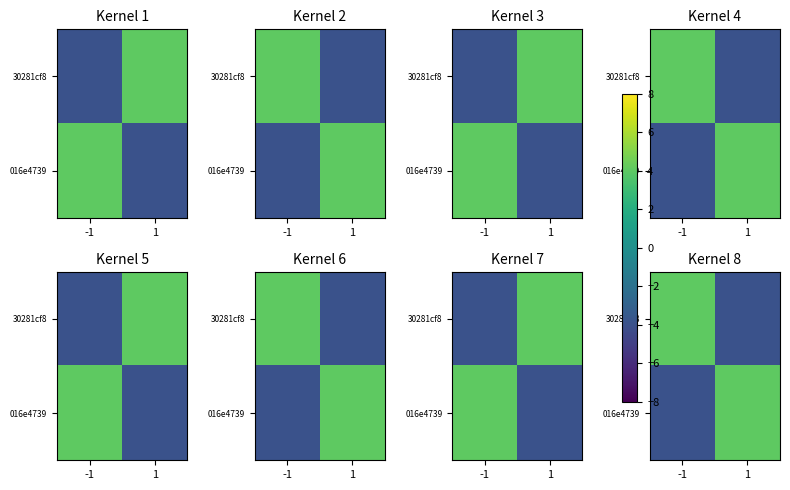

Which label corresponds to the largest value in the chart?

-1